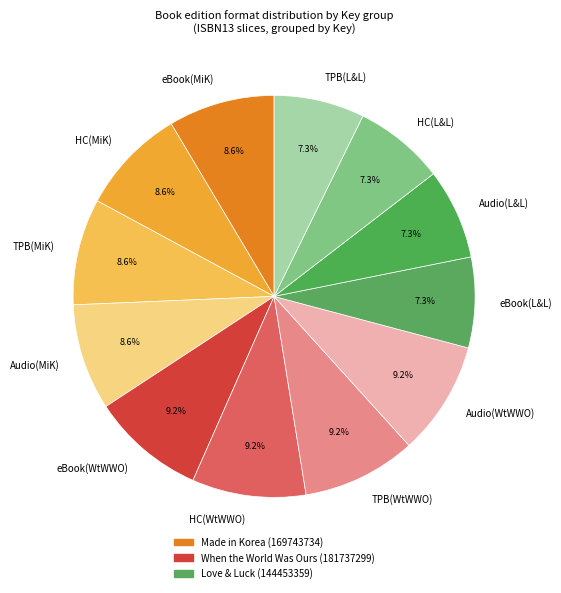

How many slices are in this pie chart?

12